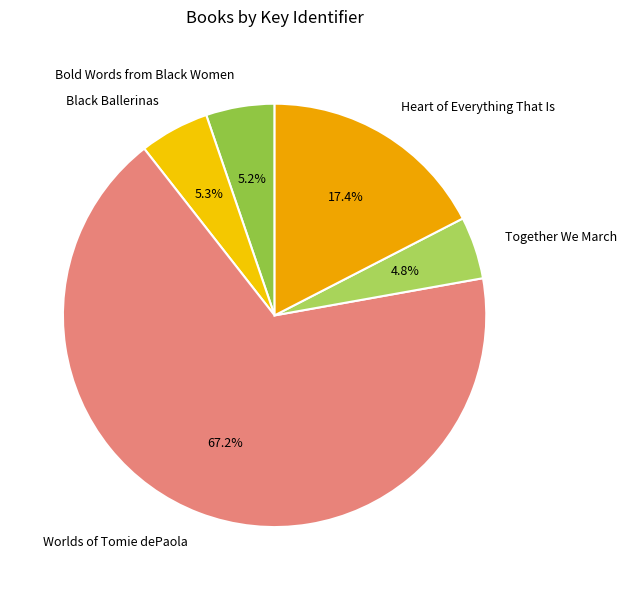

Count the number of slices in the pie.

5